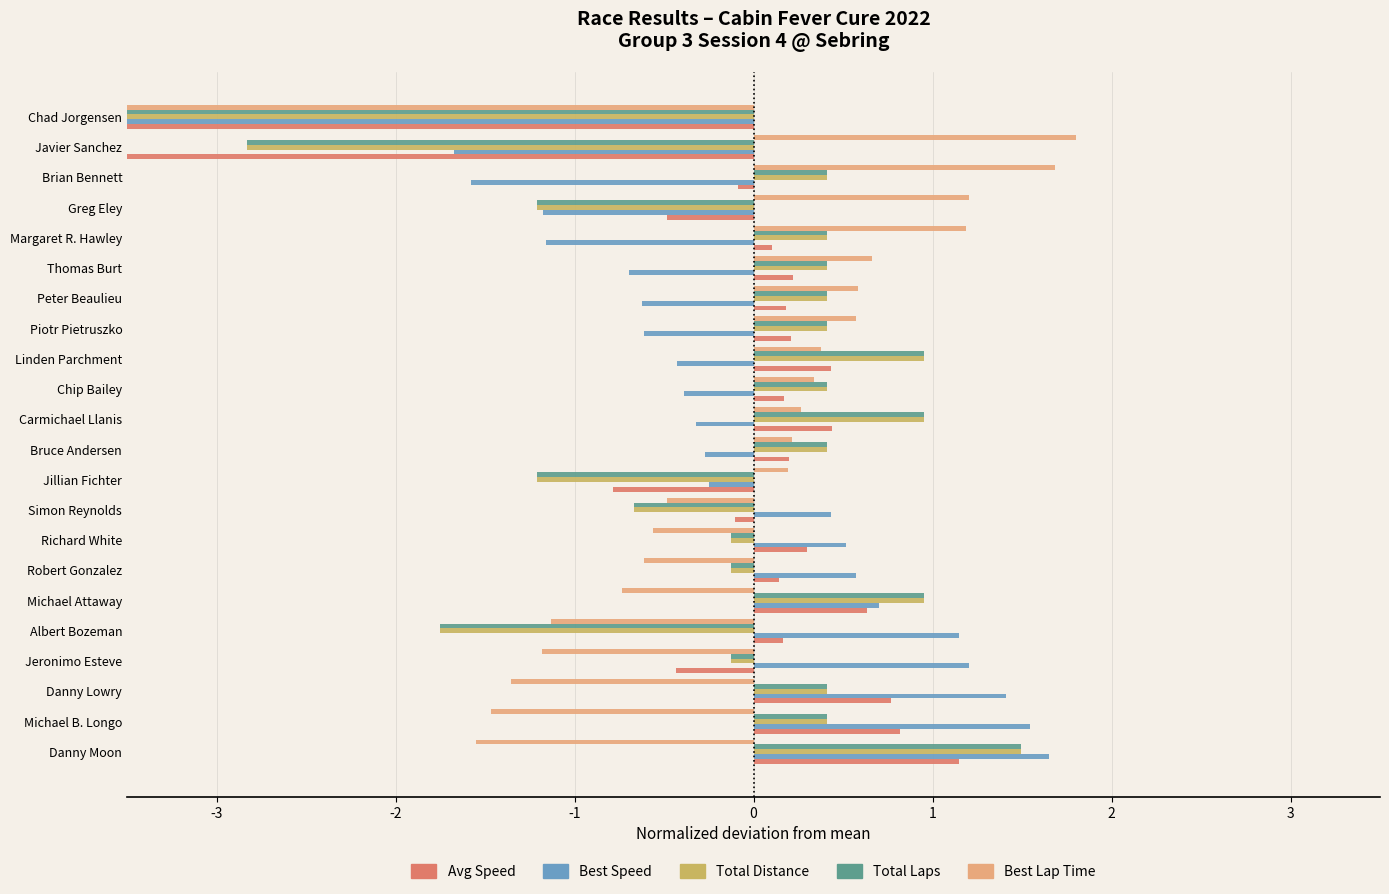

What is the difference between the Avg Speed values at Albert Bozeman and Javier Sanchez?

4.2